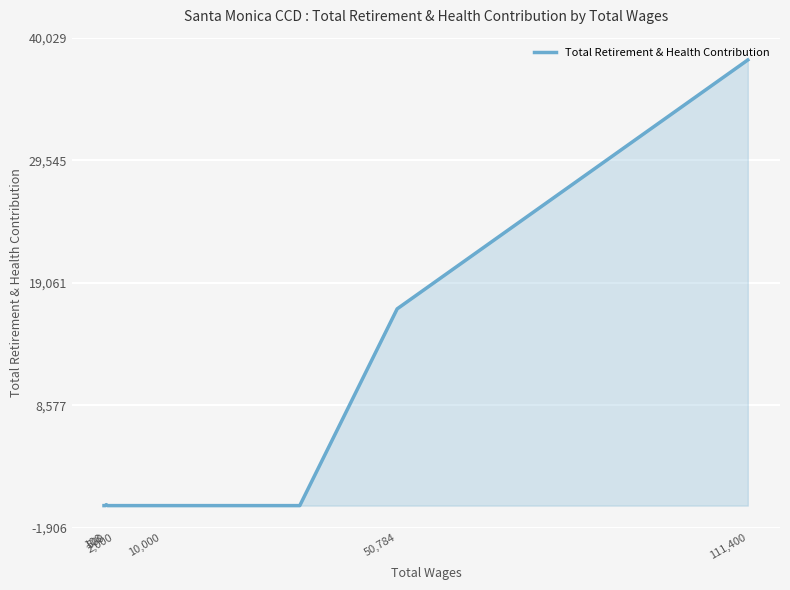

What is the greatest value displayed?

38123